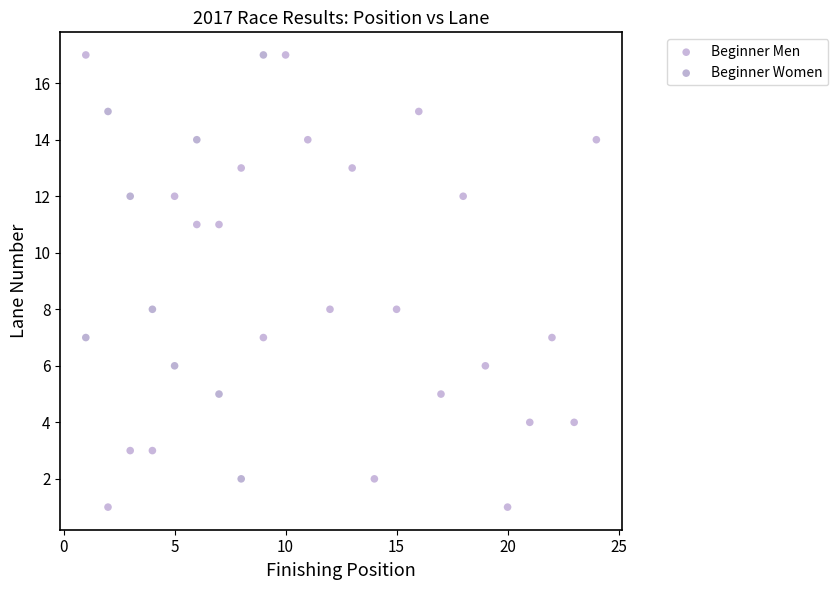

What are all the series names shown in the legend?

Beginner Men, Beginner Women